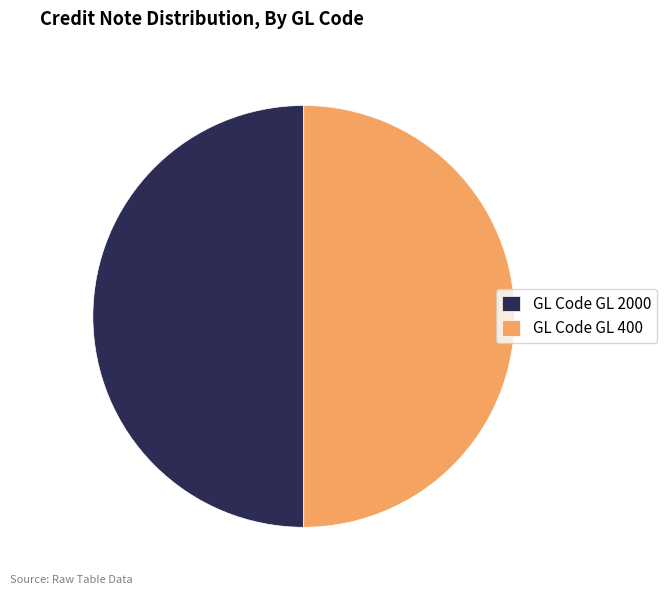

Combined, do GL Code GL 2000 and GL Code GL 400 account for over 50%?

Yes